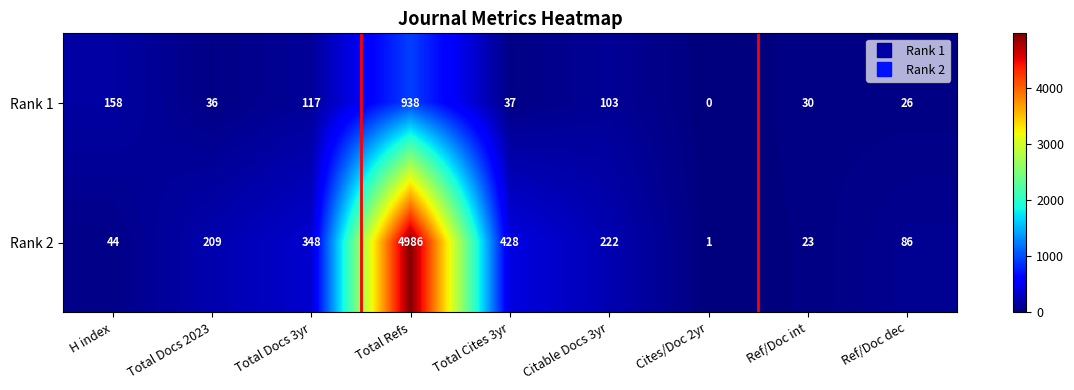

Reading left to right, what are all the values shown in this chart?

Rank 1: H index=158	Total Docs 2023=36	Total Docs 3yr=117	Total Refs=938	Total Cites 3yr=37	Citable Docs 3yr=103	Cites/Doc 2yr=0	Ref/Doc int=30	Ref/Doc dec=26
Rank 2: H index=44	Total Docs 2023=209	Total Docs 3yr=348	Total Refs=4986	Total Cites 3yr=428	Citable Docs 3yr=222	Cites/Doc 2yr=1	Ref/Doc int=23	Ref/Doc dec=86